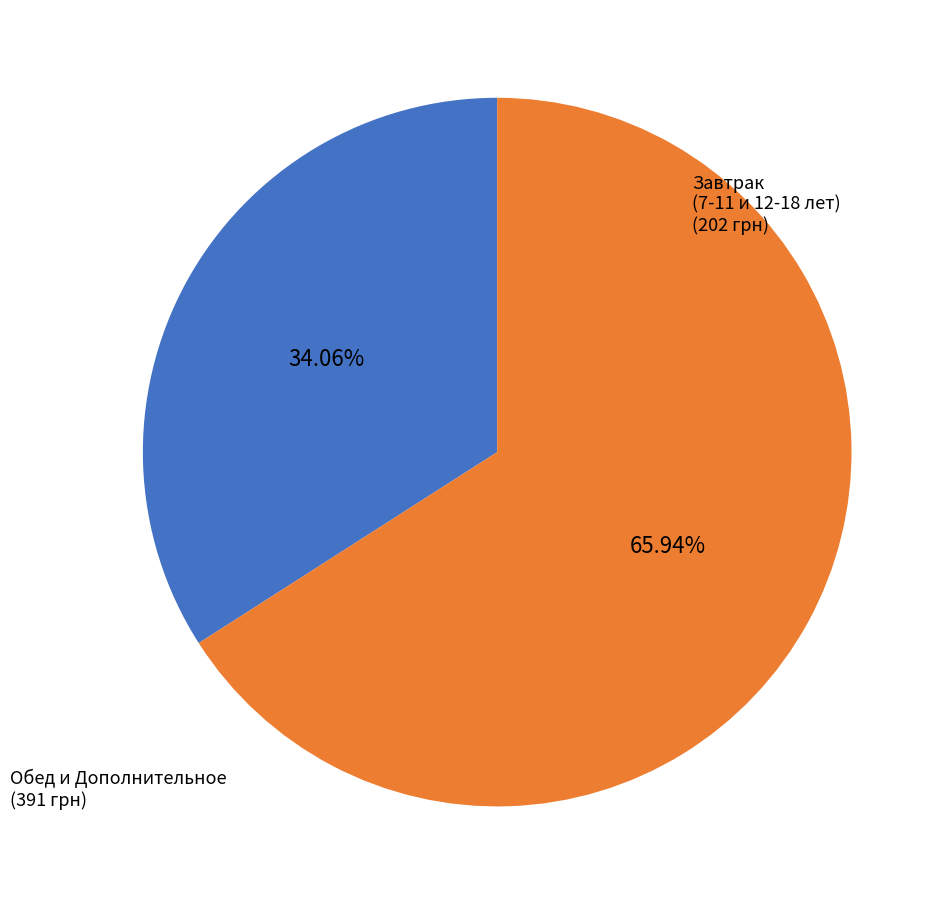

Which has a higher value, Обед и Дополнительное or Завтрак (7-11 и 12-18 лет)?

Обед и Дополнительное